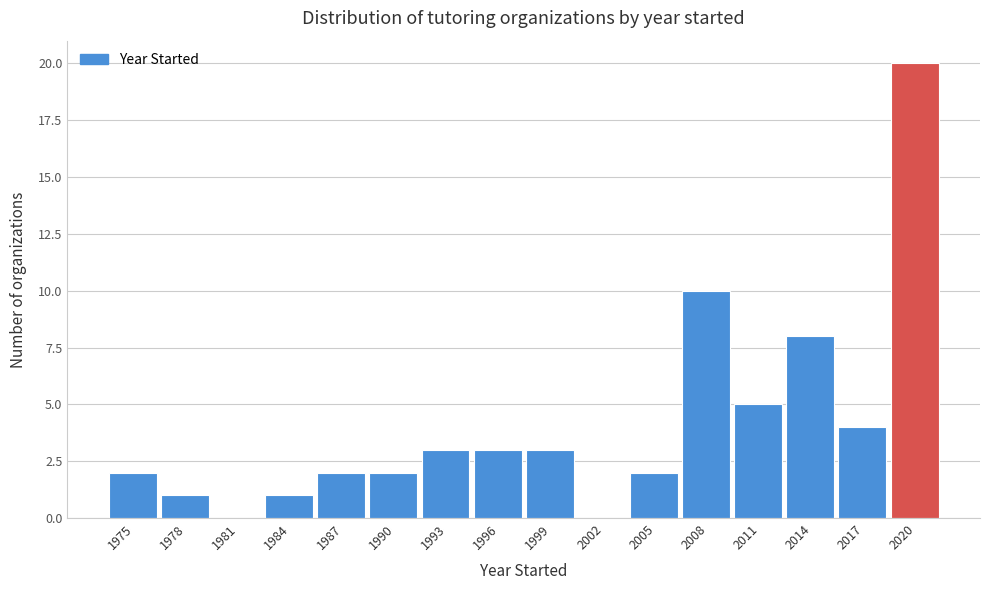

Reading right to left, list all the values displayed in this chart.

2020=20	2017=4	2014=8	2011=5	2008=10	2005=2	2002=0	1999=3	1996=3	1993=3	1990=2	1987=2	1984=1	1981=0	1978=1	1975=2